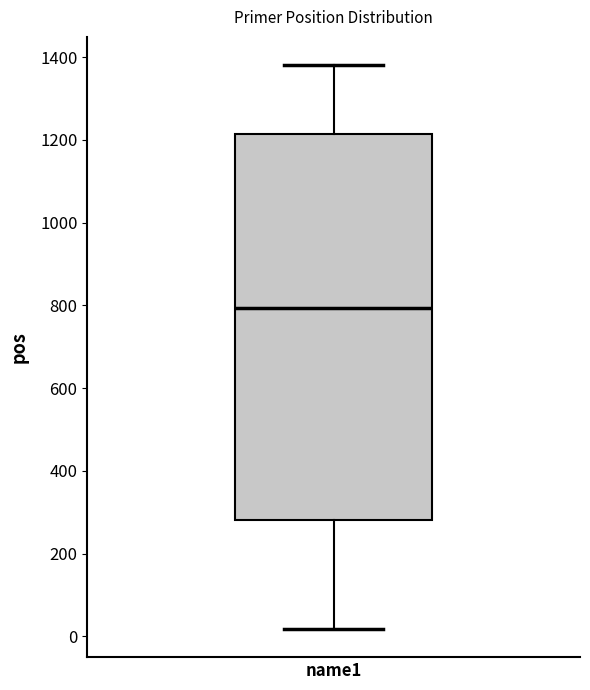

Transcribe this box plot: give where the median line is, the range the box spans, and where the two whiskers end, as read against the y-axis. The values are not printed on the chart, so give them approximately, as read against the axis.

median 800, box 280 to 1220, whiskers 20 to 1380